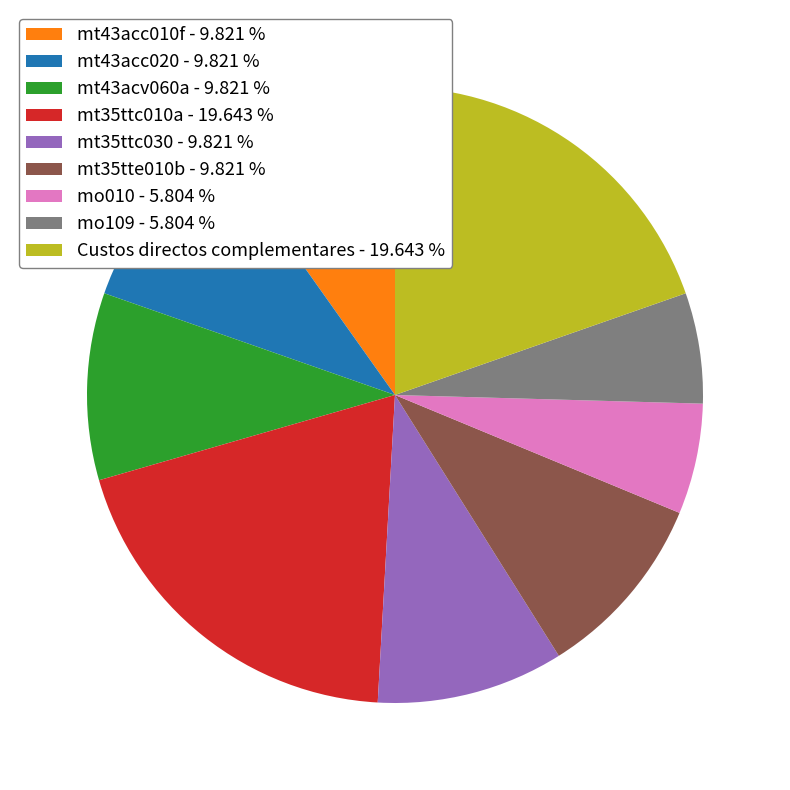

Does any single category account for the majority?

No